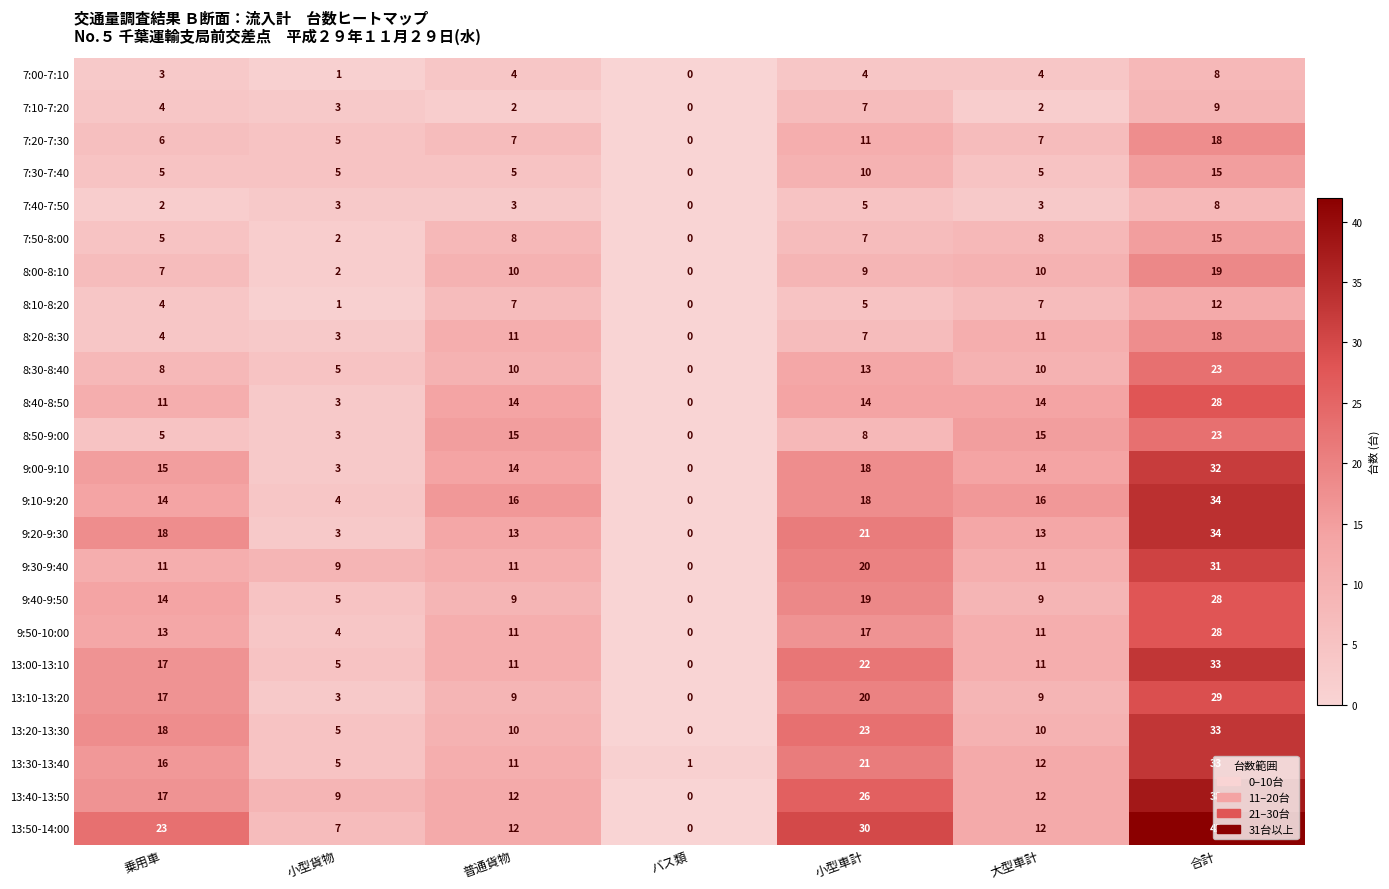

What is the difference between the 9:20-9:30 values at 乗用車 and 小型車計?

3